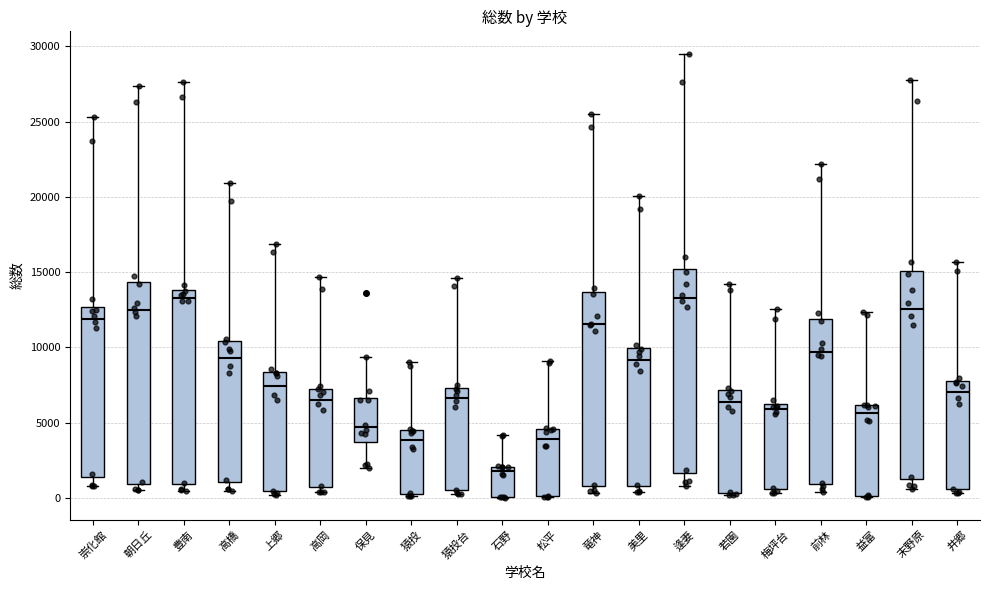

Reading left to right, transcribe this box plot: for each box, give where its median line is, the range the box spans, and where its two whiskers end, as read against the y-axis. The values are not printed on the chart, so give them approximately, as read against the axis.

崇化館: median 12000, box 1500 to 12500, whiskers 1000 to 25500
朝日丘: median 12500, box 1000 to 14500, whiskers 500 to 27500
豊南: median 13500, box 1000 to 14000, whiskers 500 to 27500
高橋: median 9500, box 1000 to 10500, whiskers 500 to 21000
上郷: median 7500, box 500 to 8500, whiskers 0 to 17000
高岡: median 6500, box 500 to 7500, whiskers 500 (just below the box's lower edge) to 14500
保見: median 4500, box 3500 to 6500, whiskers 2000 to 9500
猿投: median 4000, box 500 to 4500, whiskers 0 to 9000
猿投台: median 6500, box 500 to 7500, whiskers 500 (just below the box's lower edge) to 14500
石野: median 2000 (just below the box's upper edge), box 0 to 2000, whiskers 0 to 4000
松平: median 4000, box 0 to 4500, whiskers 0 to 9000
竜神: median 11500, box 1000 to 13500, whiskers 500 to 25500
美里: median 9000, box 1000 to 10000, whiskers 500 to 20000
逢妻: median 13500, box 1500 to 15000, whiskers 1000 to 29500
若園: median 6500, box 500 to 7000, whiskers 0 to 14000
梅坪台: median 6000 (just below the box's upper edge), box 500 to 6000, whiskers 500 (just below the box's lower edge) to 12500
前林: median 9500, box 1000 to 12000, whiskers 500 to 22000
益富: median 5500, box 0 to 6000, whiskers 0 to 12500
末野原: median 12500, box 1500 to 15000, whiskers 500 to 28000
井郷: median 7000, box 500 to 8000, whiskers 500 (just below the box's lower edge) to 15500